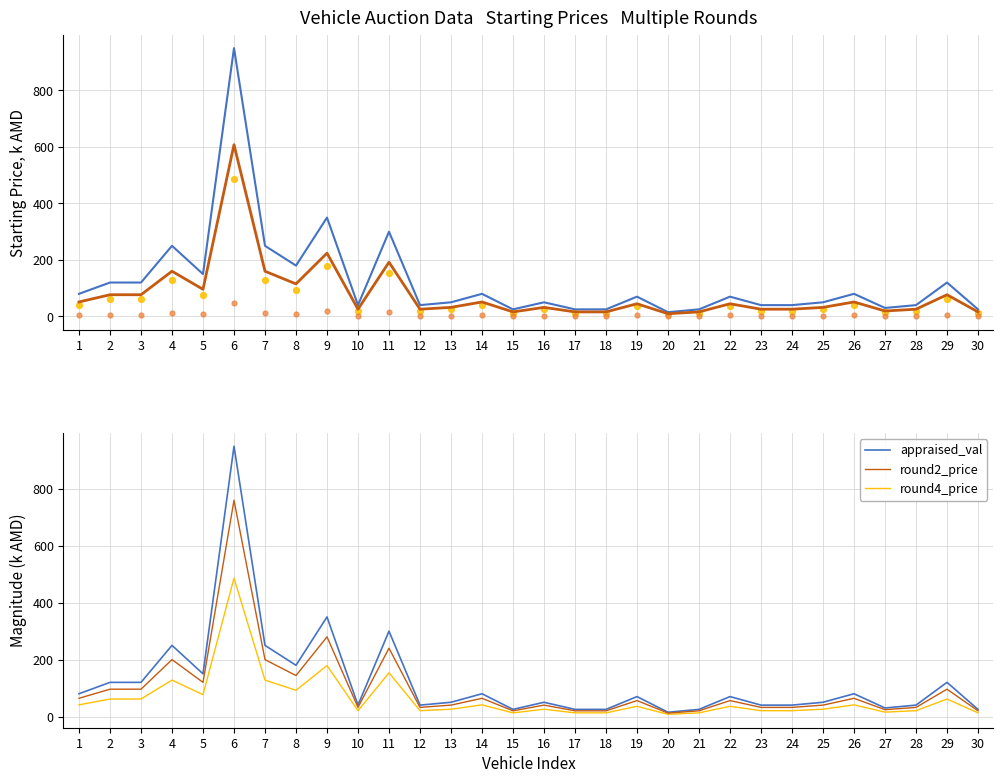

Which series reaches the maximum Y coordinate?

appraised_val